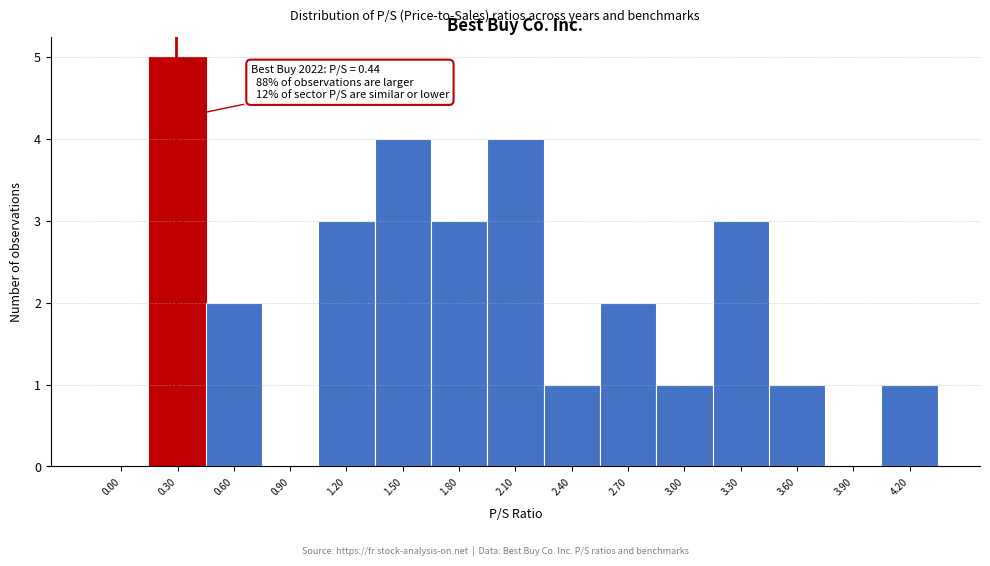

Reading right to left, extract all data points from this chart.

4.20=1	3.90=0	3.60=1	3.30=3	3.00=1	2.70=2	2.40=1	2.10=4	1.80=3	1.50=4	1.20=3	0.90=0	0.60=2	0.30=5	0.00=0